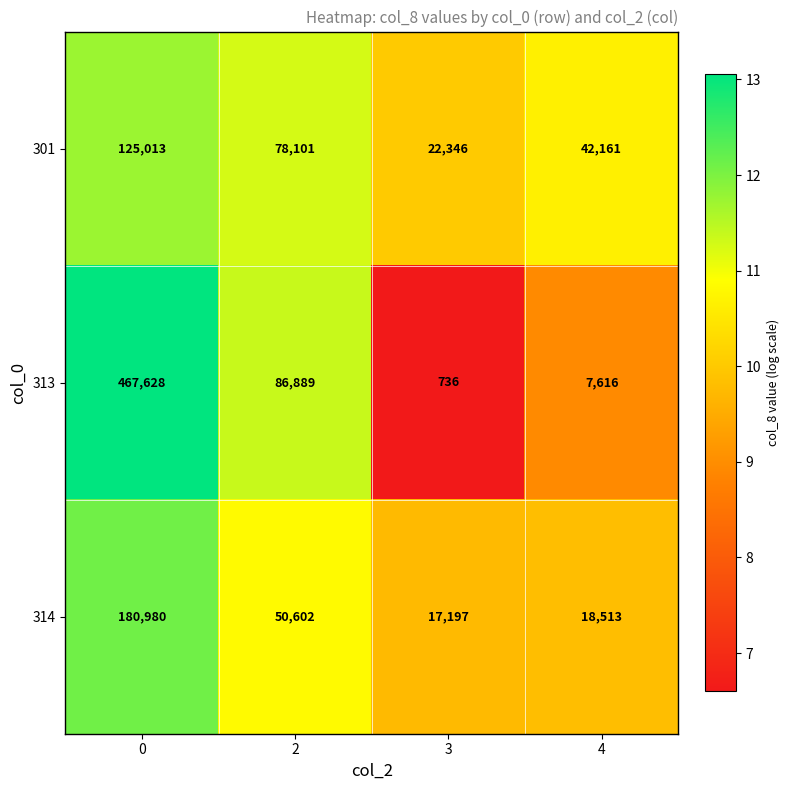

Reading left to right, what are all the values shown in this chart?

301: 125013	78101	22346	42161
313: 467628	86889	736	7616
314: 180980	50602	17197	18513